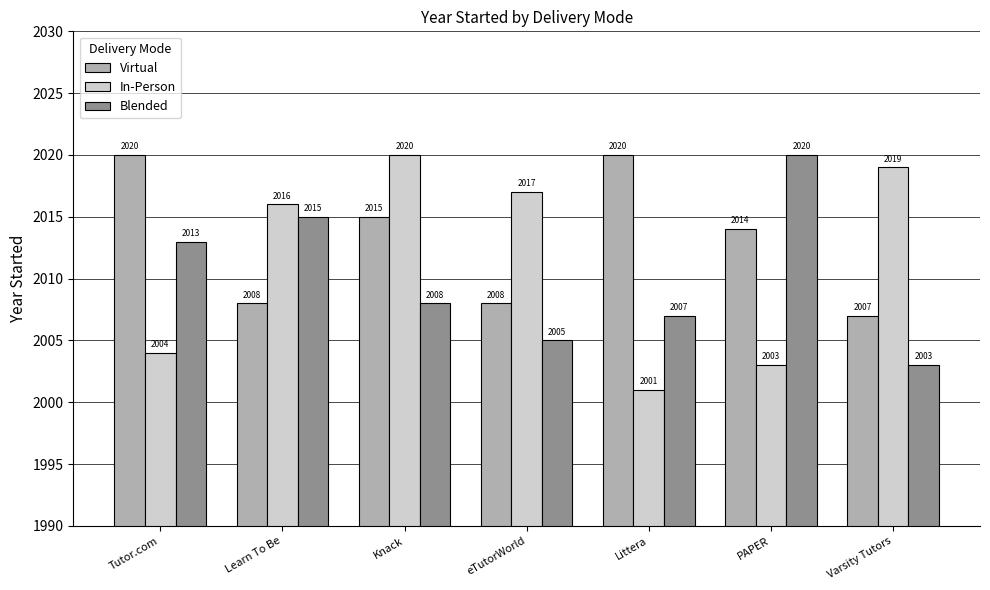

What is the smallest value displayed?

2001